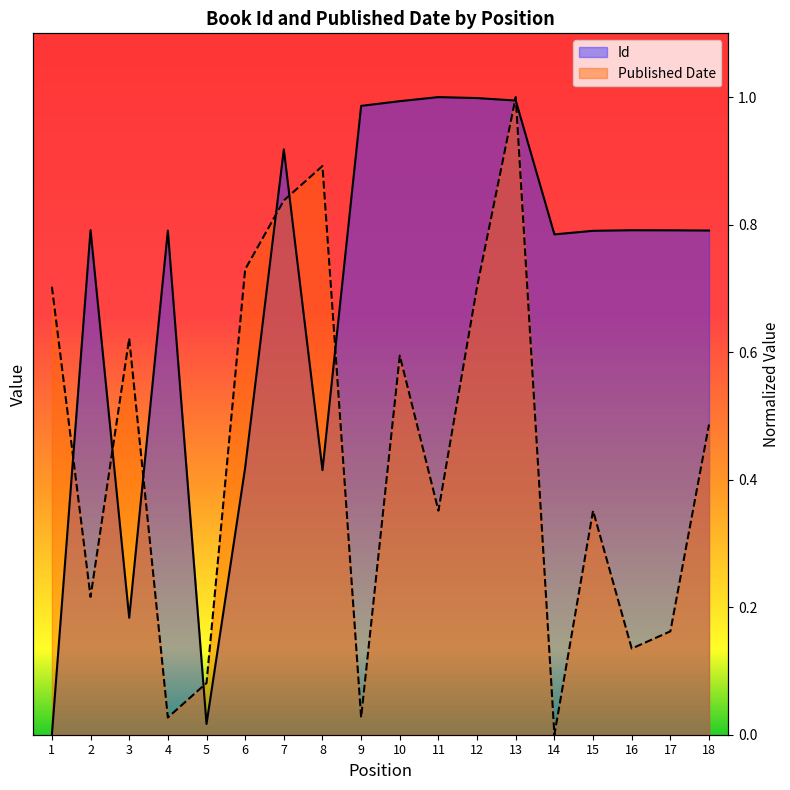

How many categories are shown in the chart?

18